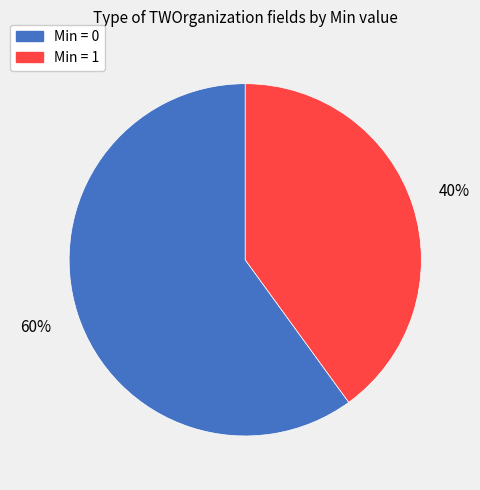

To the nearest percent, what is the difference between the largest and smallest slice percentages?

20%